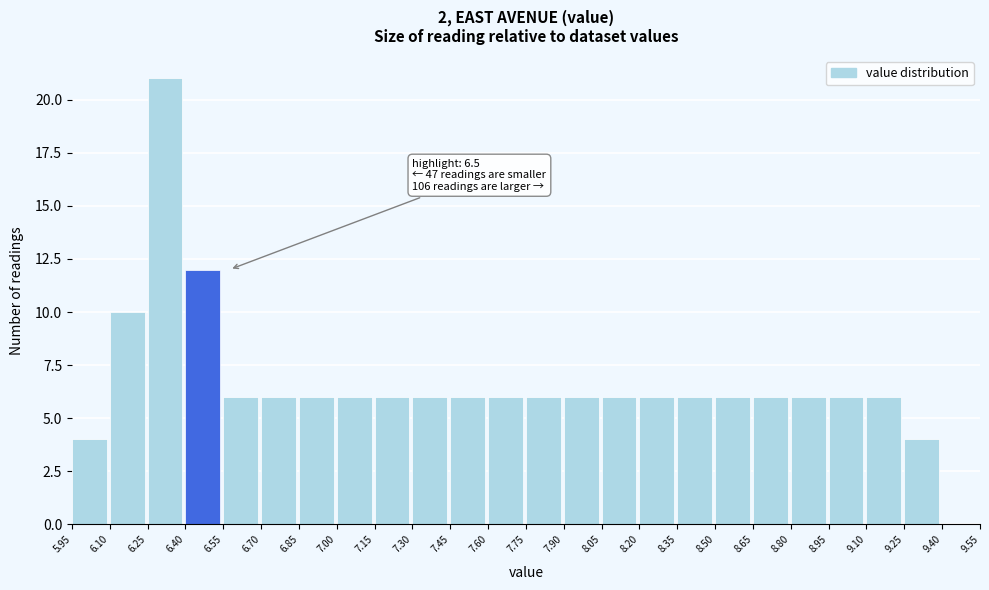

Which range on the x-axis has the tallest bar?

6.25 to 6.40